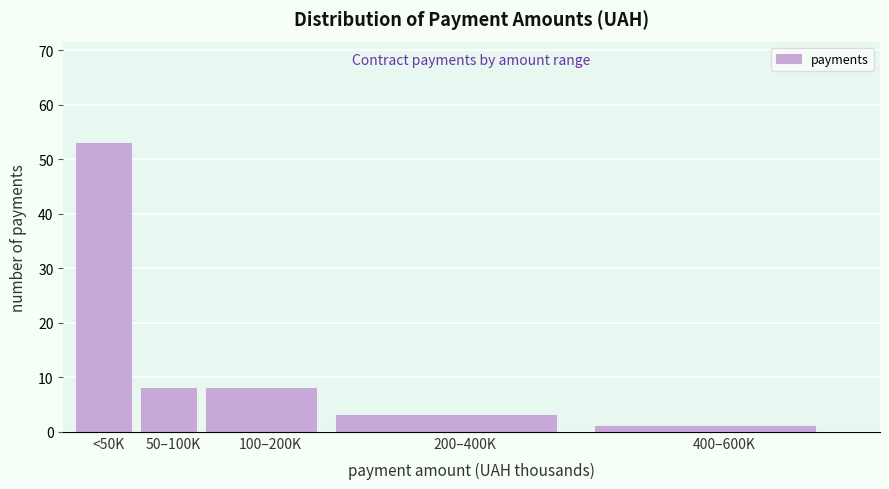

Reading left to right, list all the values displayed in this chart.

<50K=53	50–100K=8	100–200K=8	200–400K=3	400–600K=1